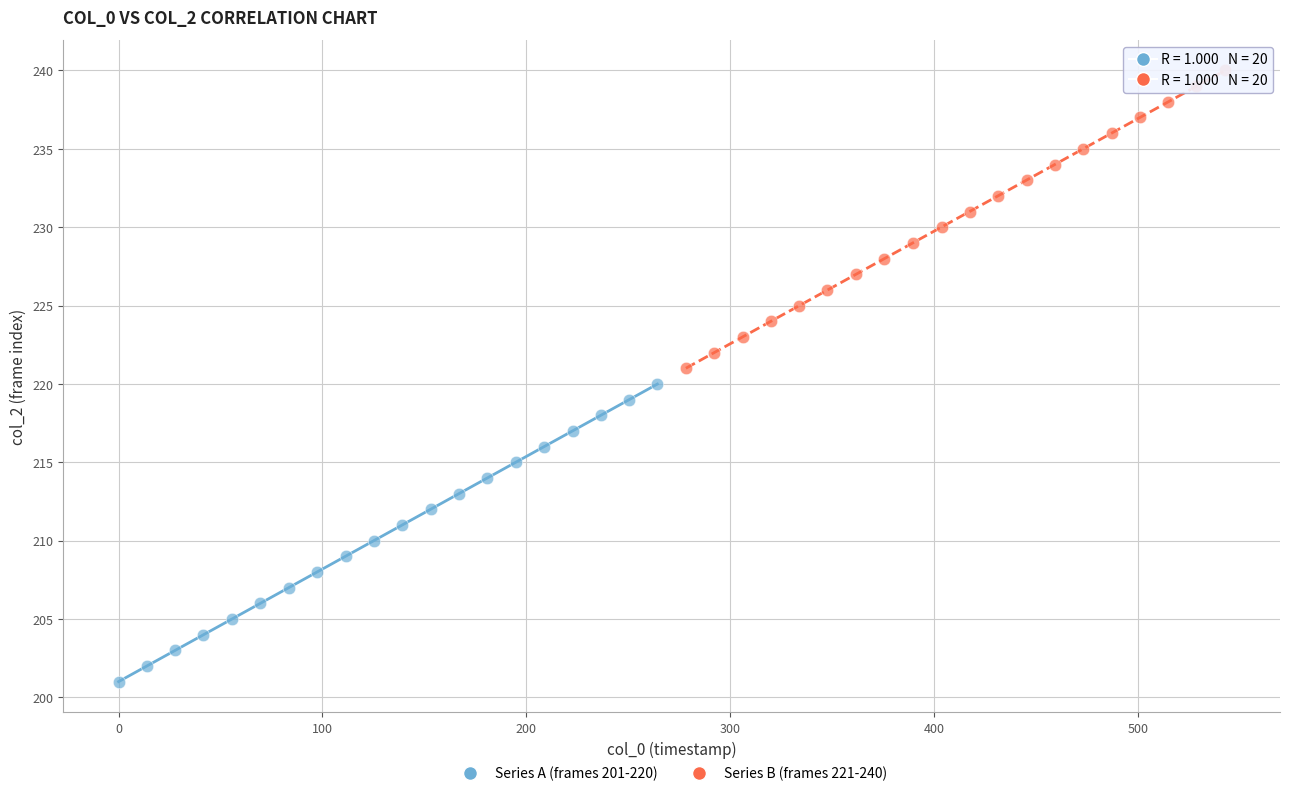

Which series reaches the maximum Y coordinate?

Series B (frames 221-240)